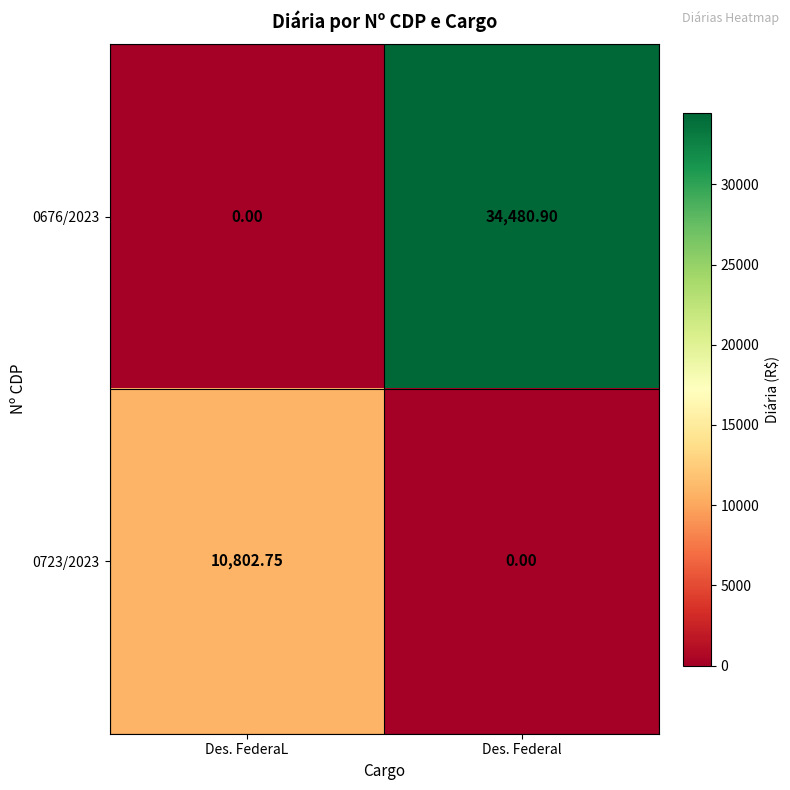

List the labels in order of 0676/2023 value, largest first.

Des. Federal, Des. FederaL